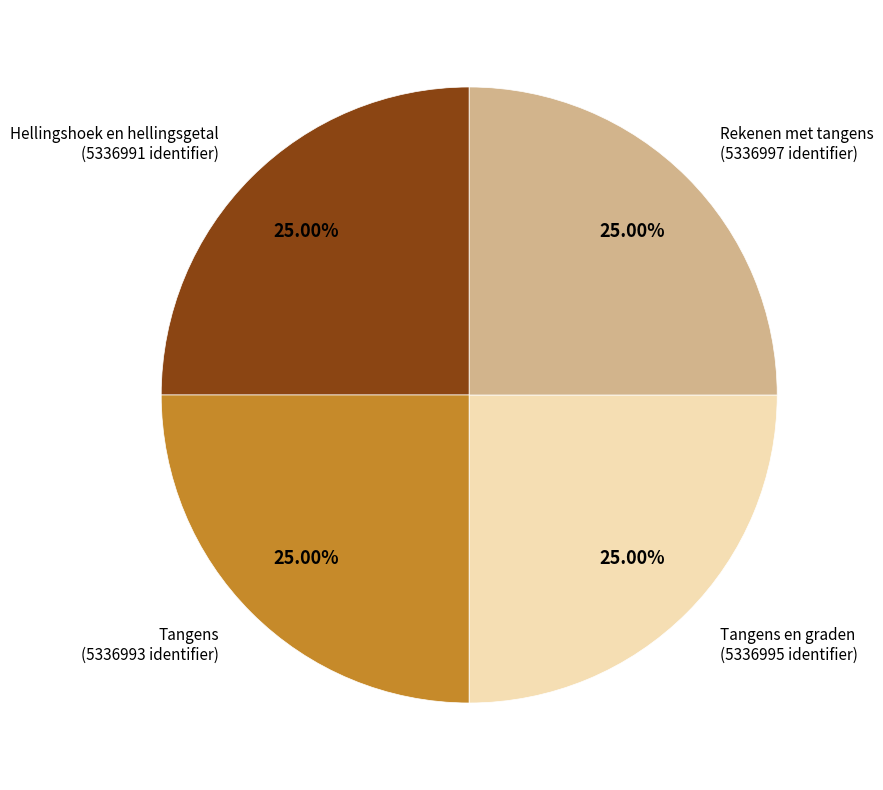

To the nearest percent, what is the combined percentage of Hellingshoek en hellingsgetal and Tangens en graden?

50%